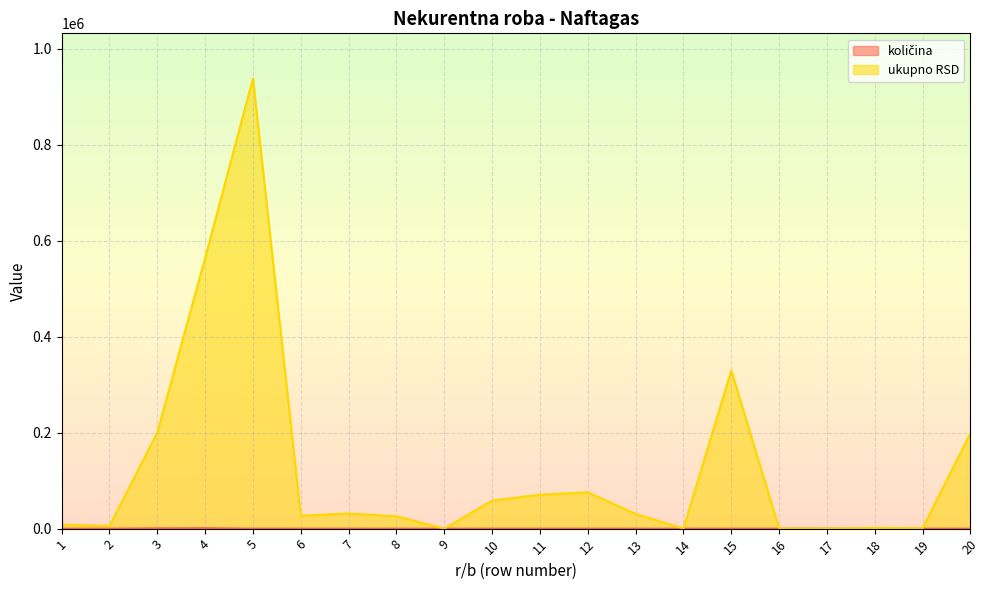

True or false: ukupno RSD has more than 2 points higher than both neighbors.

True